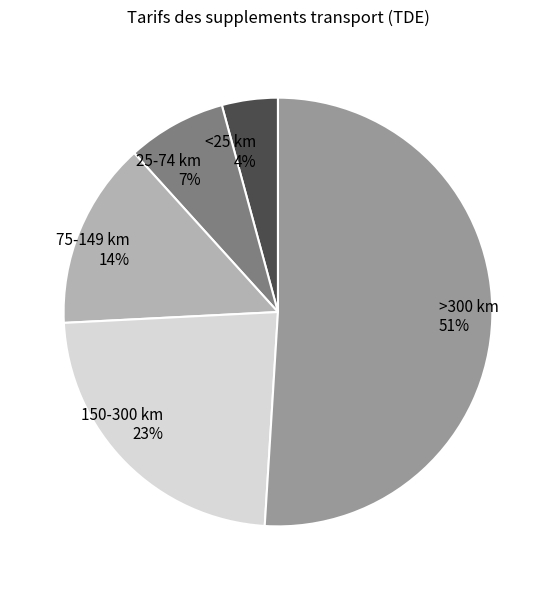

The 75-149 km slice represents 14% of the pie. True or false?

True